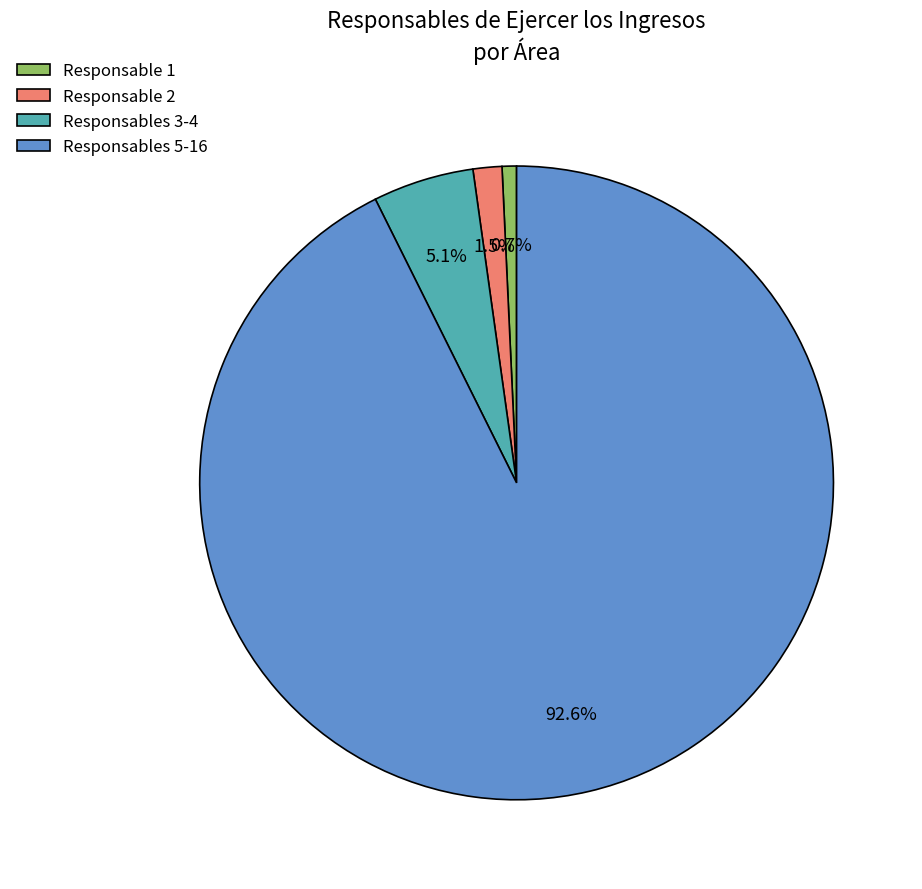

How many segments does this pie chart have?

4